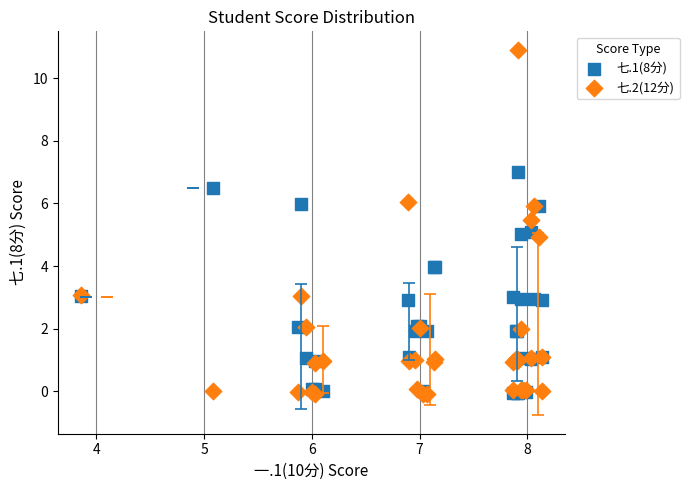

What are all the series names shown in the legend?

七.1(8分), 七.2(12分)